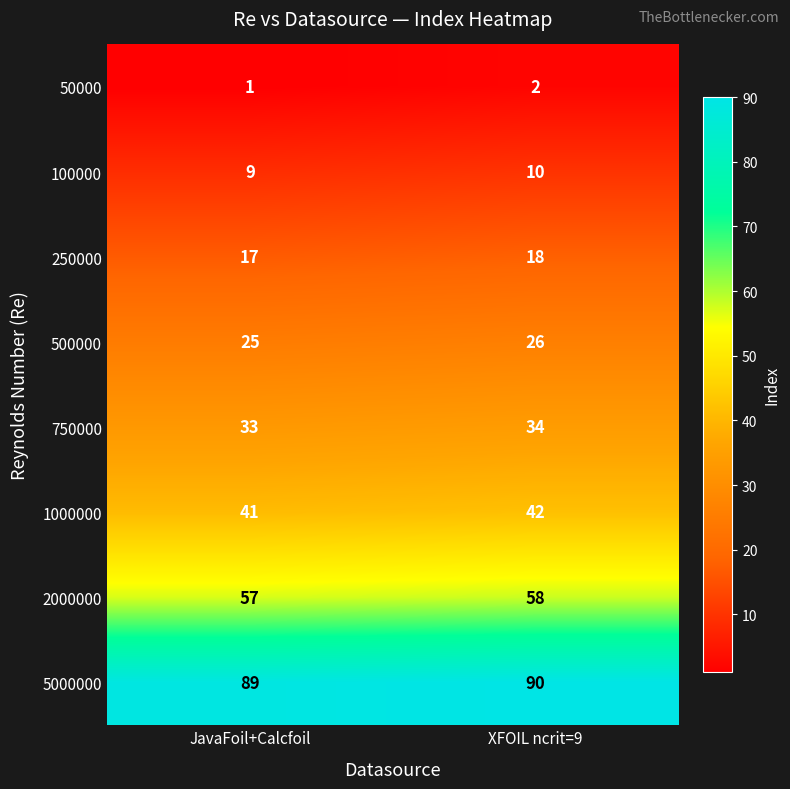

How many distinct data groups are displayed?

8